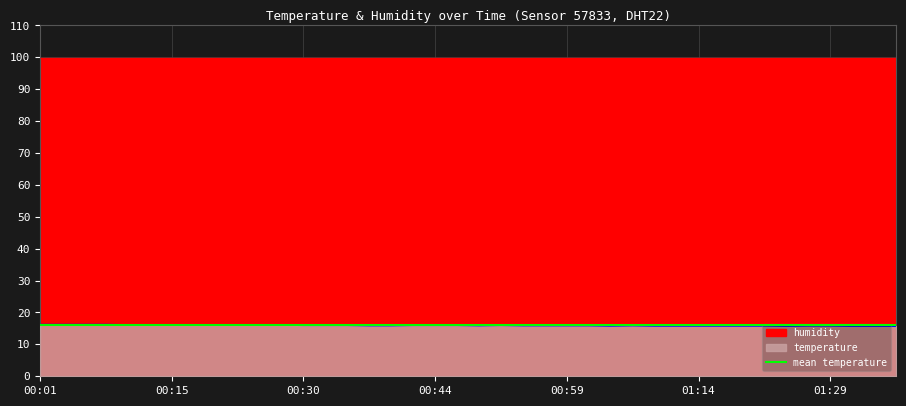

The value of temperature at 00:15 is 4.8. True or false?

False